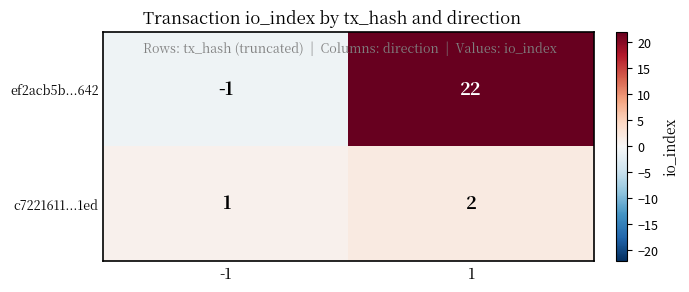

Reading left to right, transcribe all the data shown in this chart.

ef2acb5b...642: -1	22
c7221611...1ed: 1	2